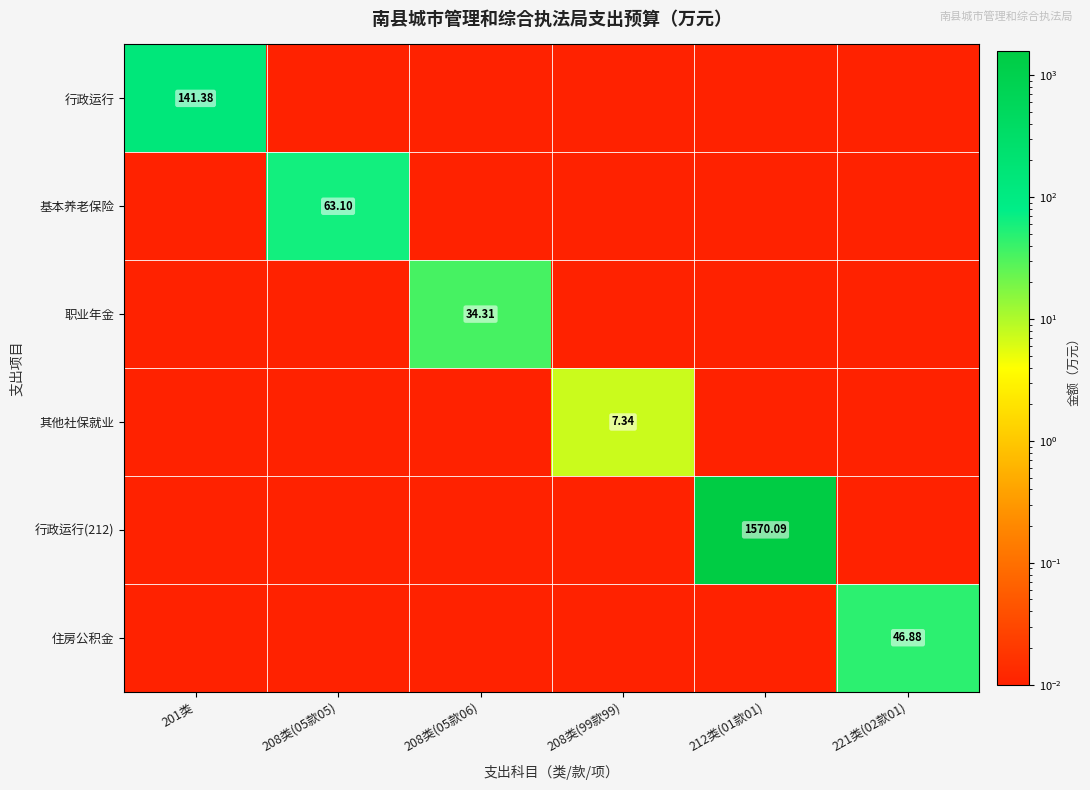

Is the value of 职业年金 at 208类(99款99) greater than the value of 行政运行 at 208类(99款99)?

No